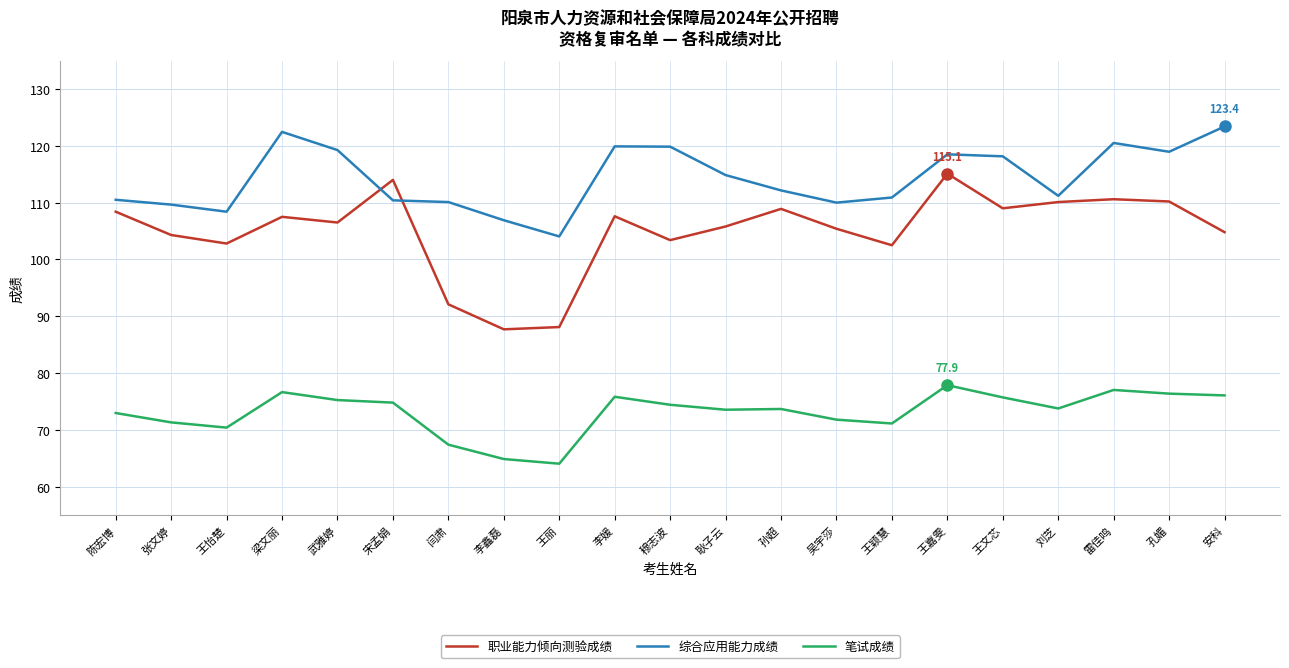

True or false: 笔试成绩 and 综合应用能力成绩 cross at least once.

False